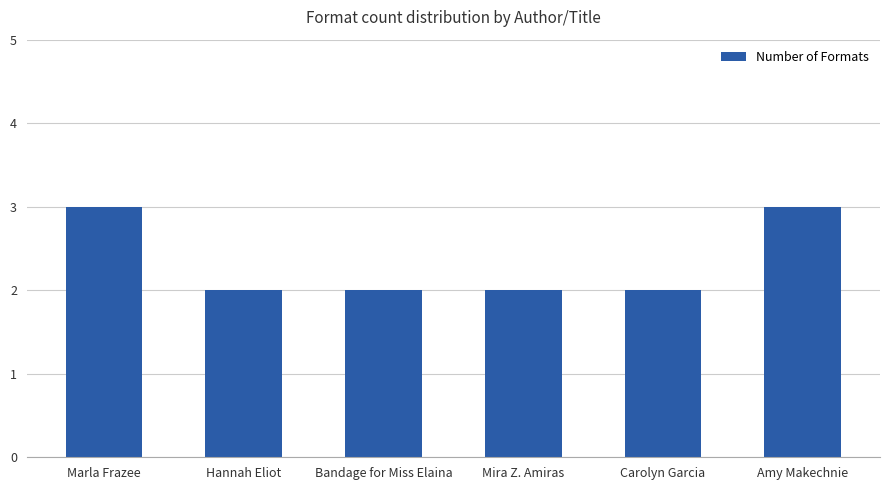

How many bars are there in total?

6